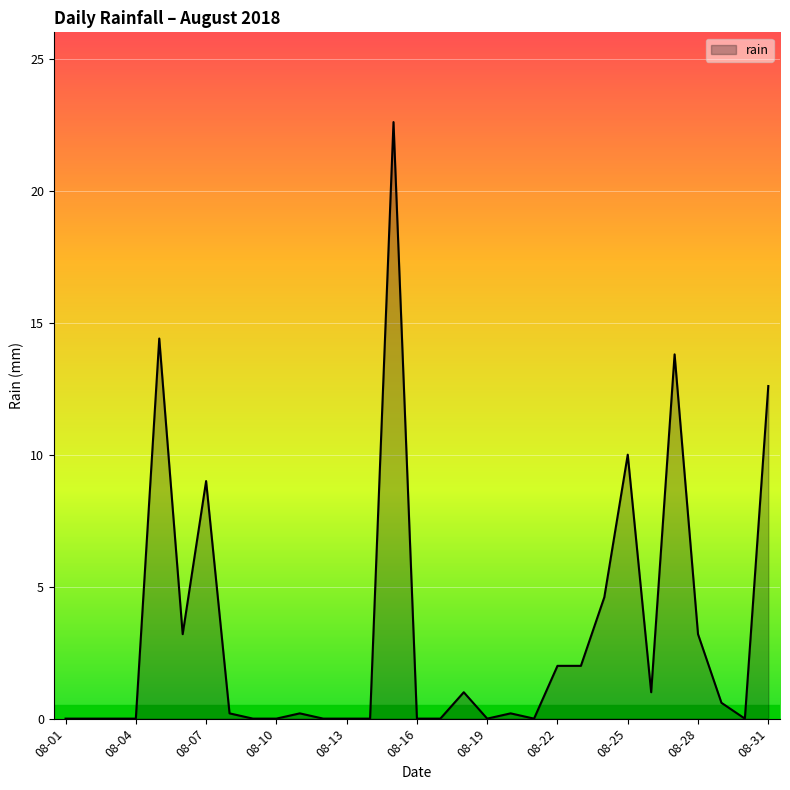

True or false: there are more than 2 points higher than both neighbors.

True